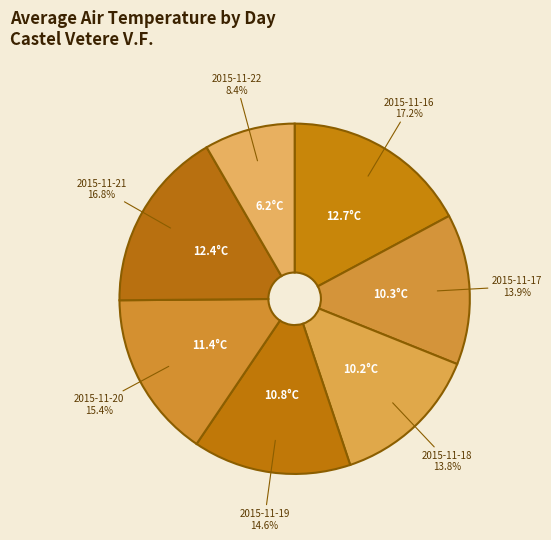

How many segments does this pie chart have?

7